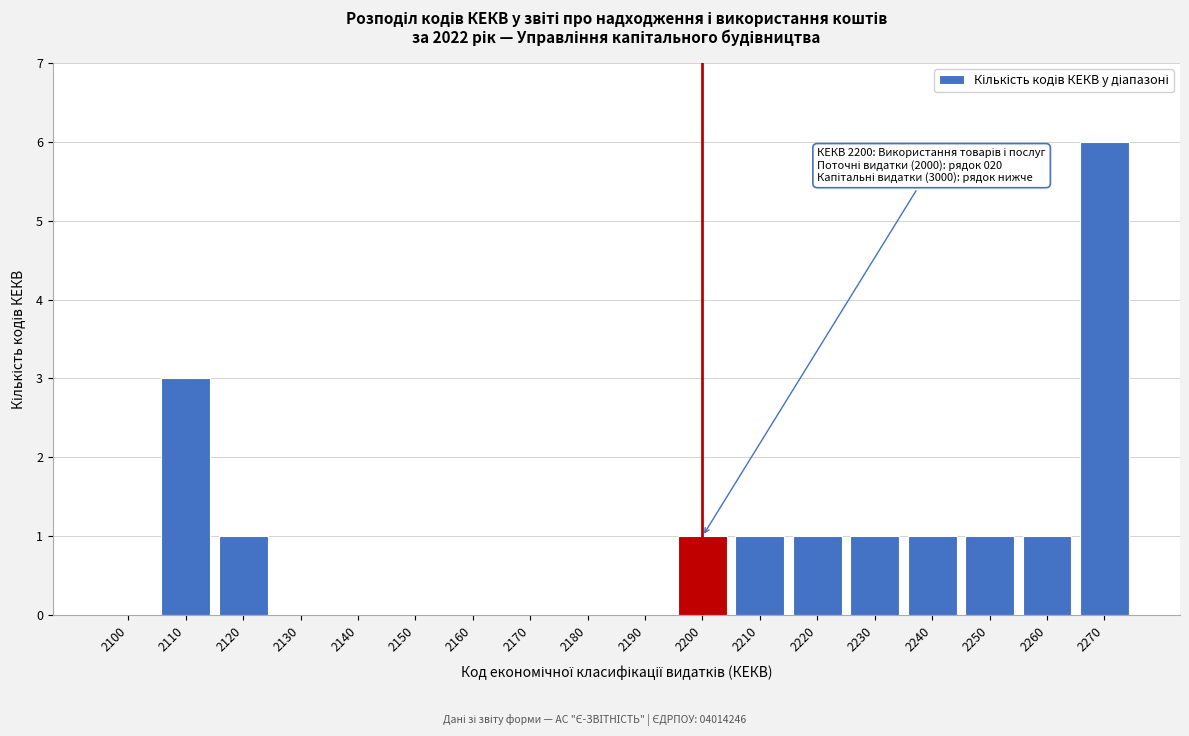

Reading left to right, transcribe all the data shown in this chart.

2100=0	2110=3	2120=1	2130=0	2140=0	2150=0	2160=0	2170=0	2180=0	2190=0	2200=1	2210=1	2220=1	2230=1	2240=1	2250=1	2260=1	2270=6